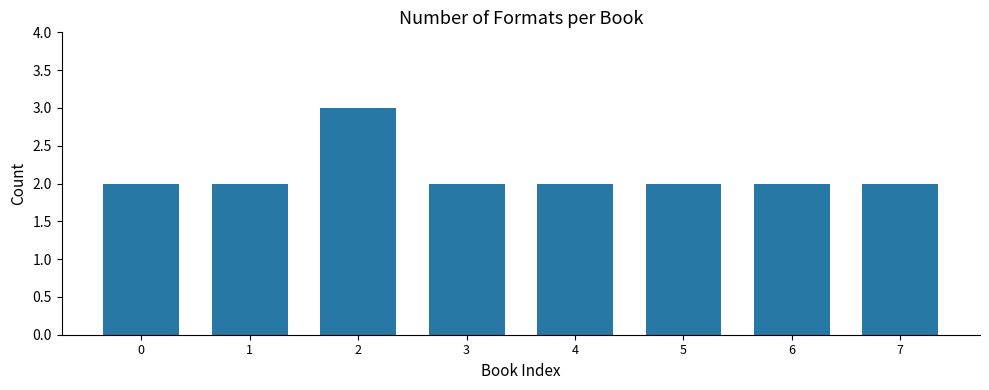

Reading left to right, transcribe all the data shown in this chart.

0=2	1=2	2=3	3=2	4=2	5=2	6=2	7=2